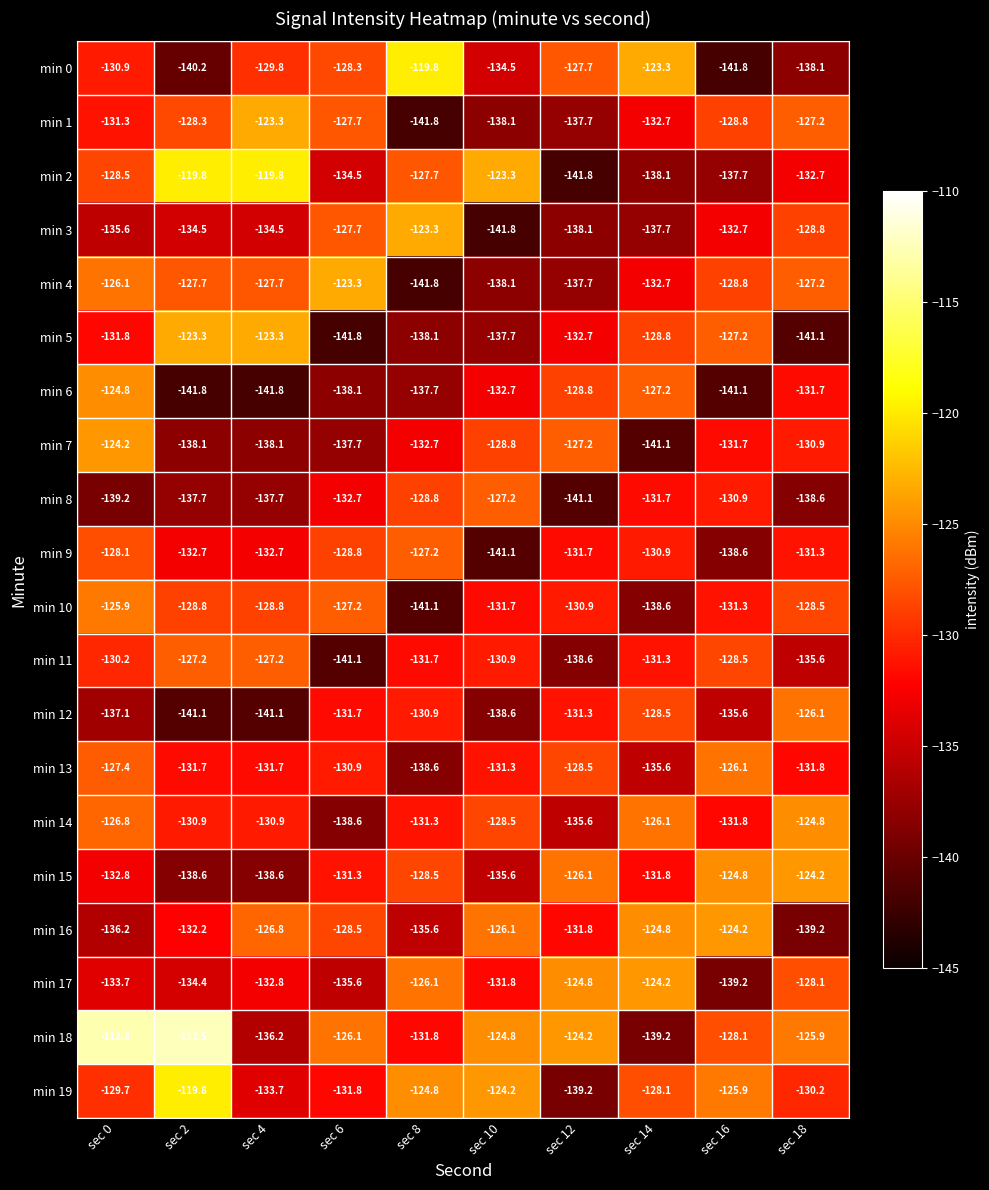

The value of min 5 at sec 6 is -237.5. True or false?

False